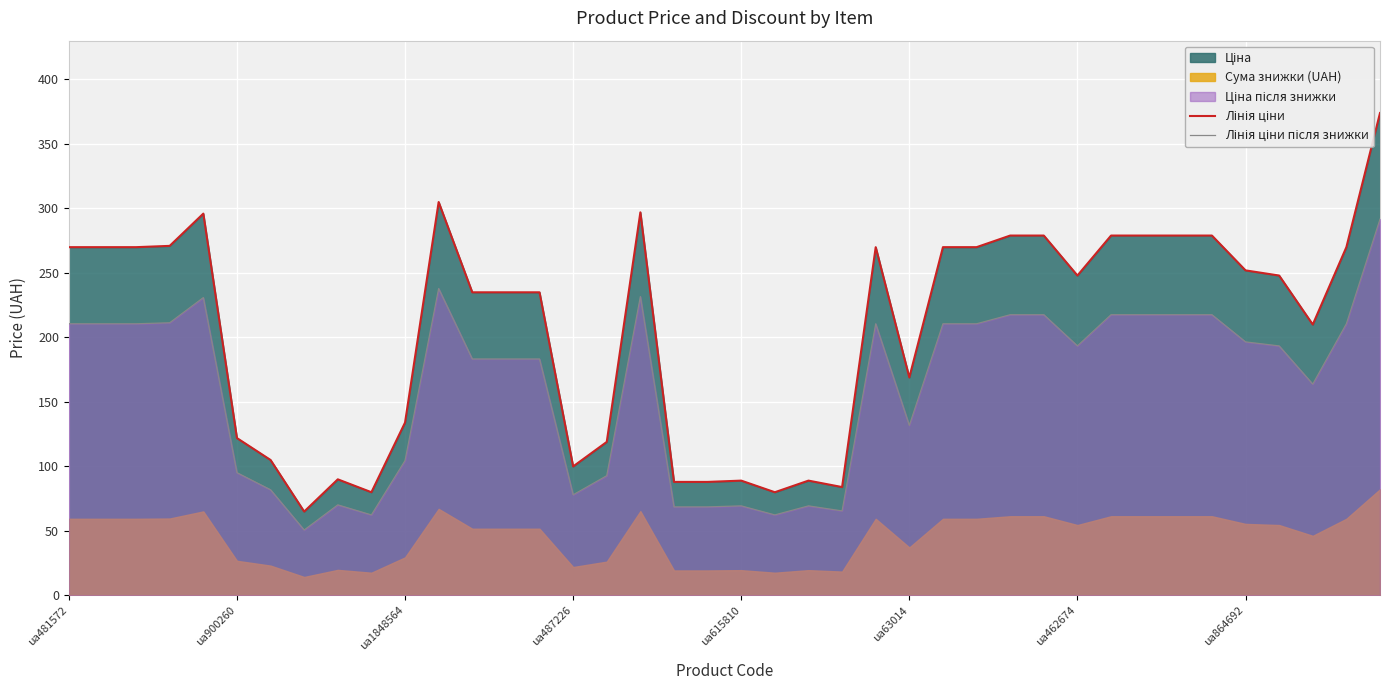

True or false: Лінія ціни після знижки and Лінія ціни cross at least once.

False